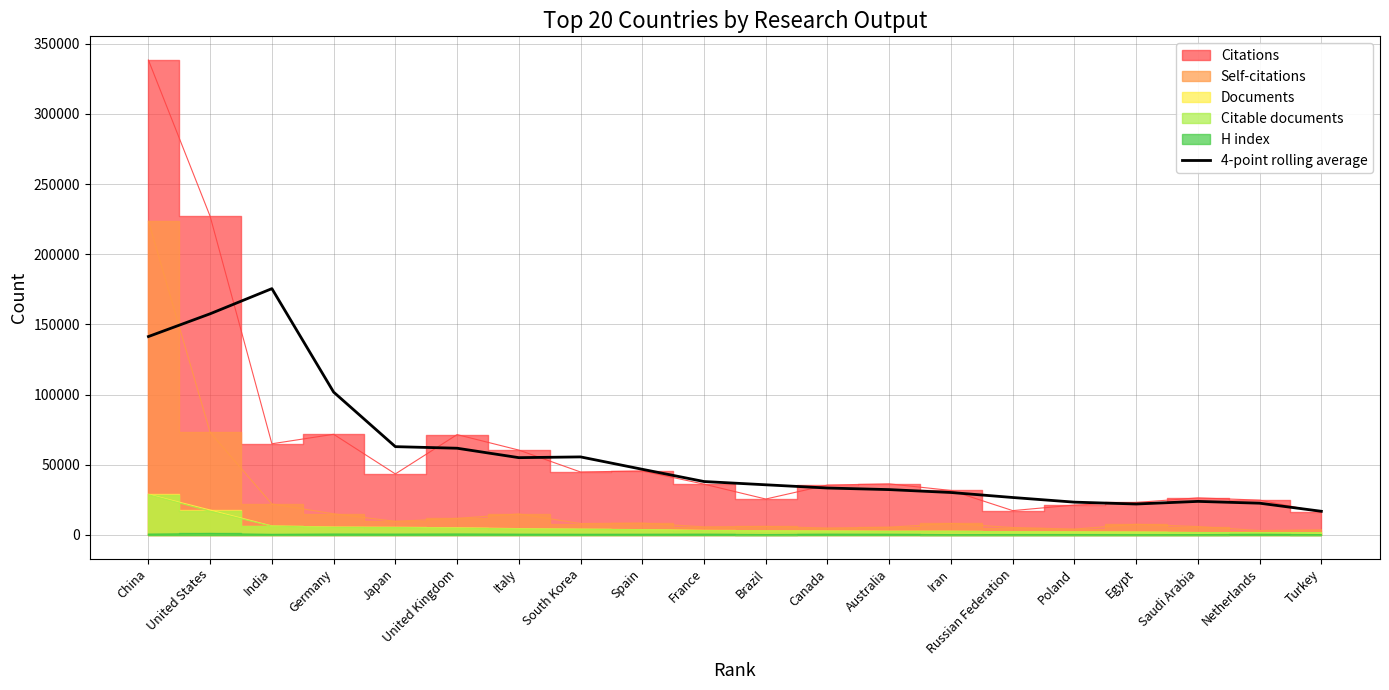

True or false: the data shows 55030.0 at Italy.

True